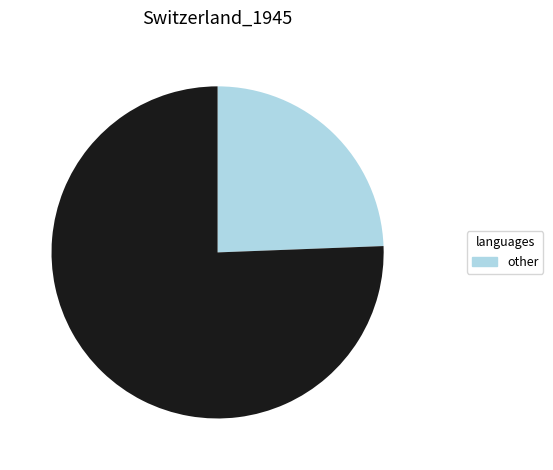

Is there any slice that represents more than half of the pie?

Yes